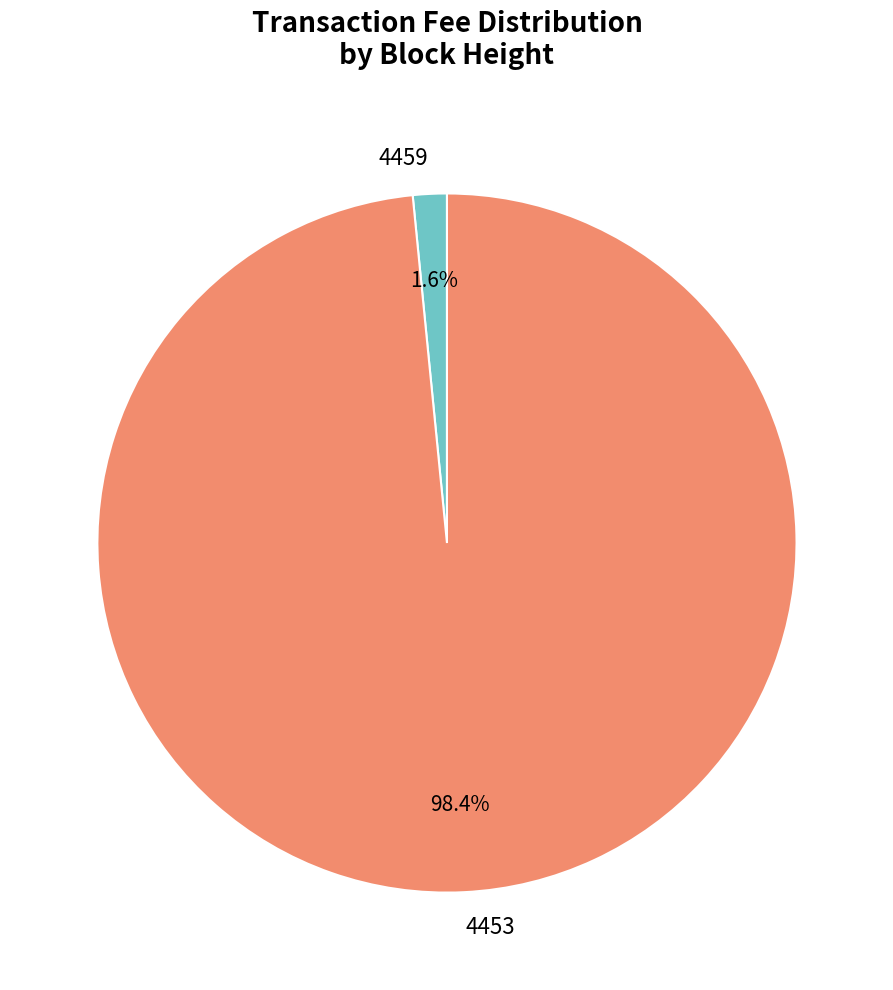

Does any single category account for the majority?

Yes